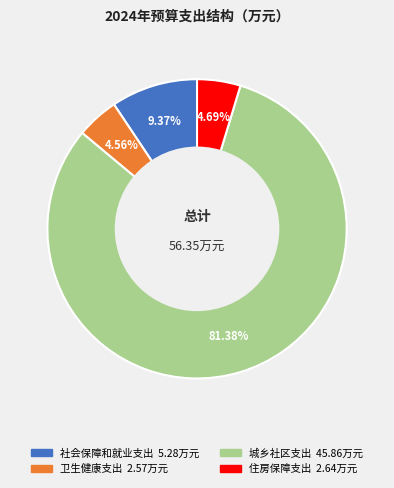

Between 社会保障和就业支出 and 城乡社区支出, which is larger?

城乡社区支出